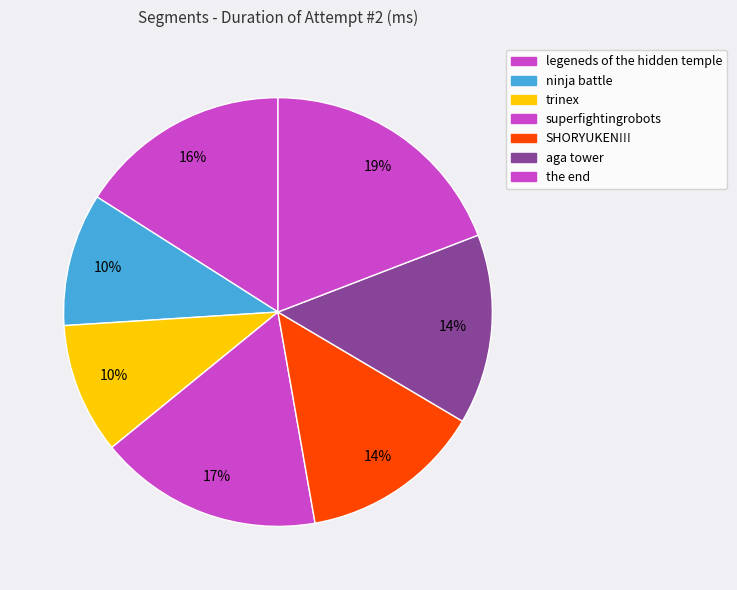

To the nearest percent, what portion does aga tower represent?

14%